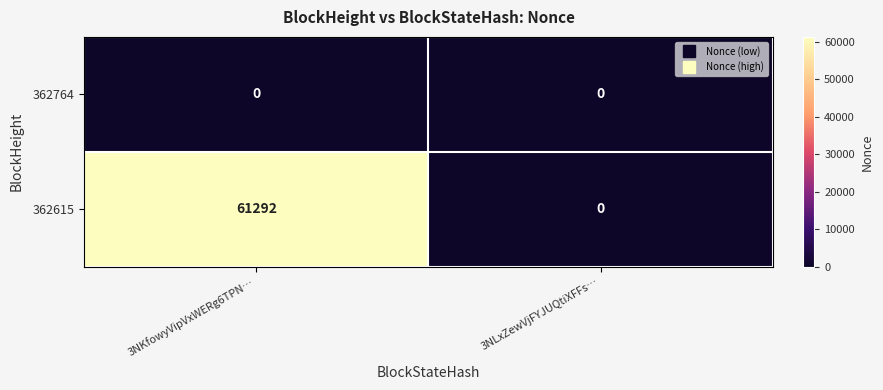

Reading left to right, what are all the values shown in this chart?

362764: 0	0
362615: 61292	0